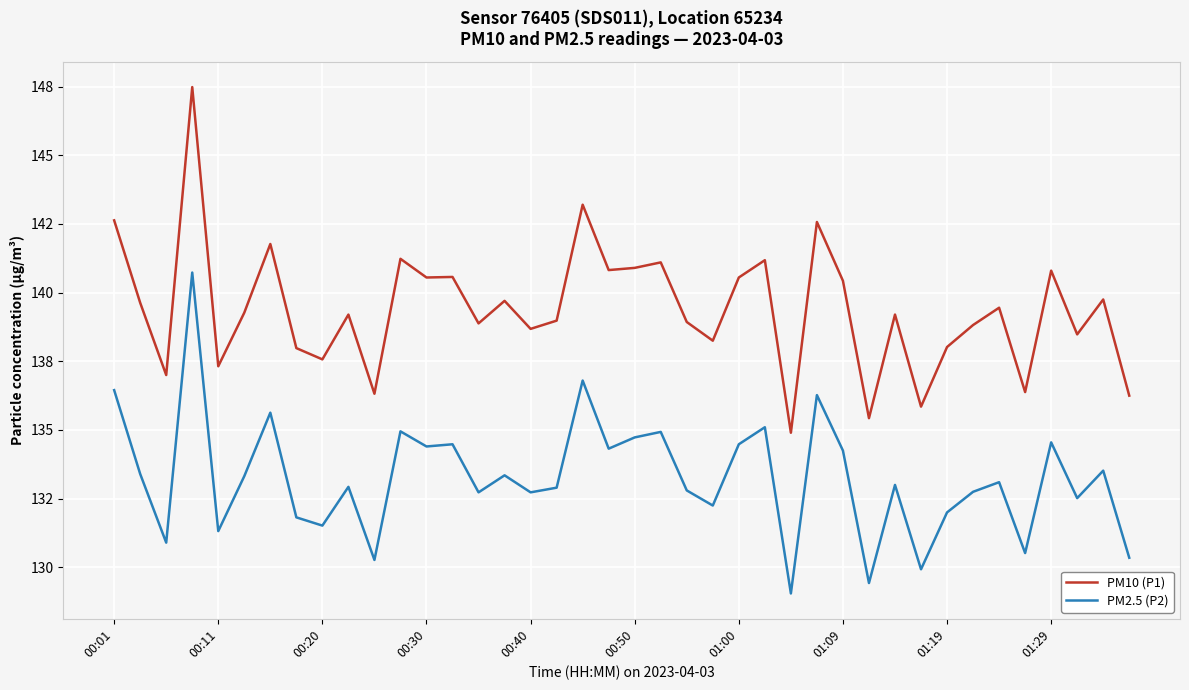

What are all the series names shown in the legend?

PM10 (P1), PM2.5 (P2)